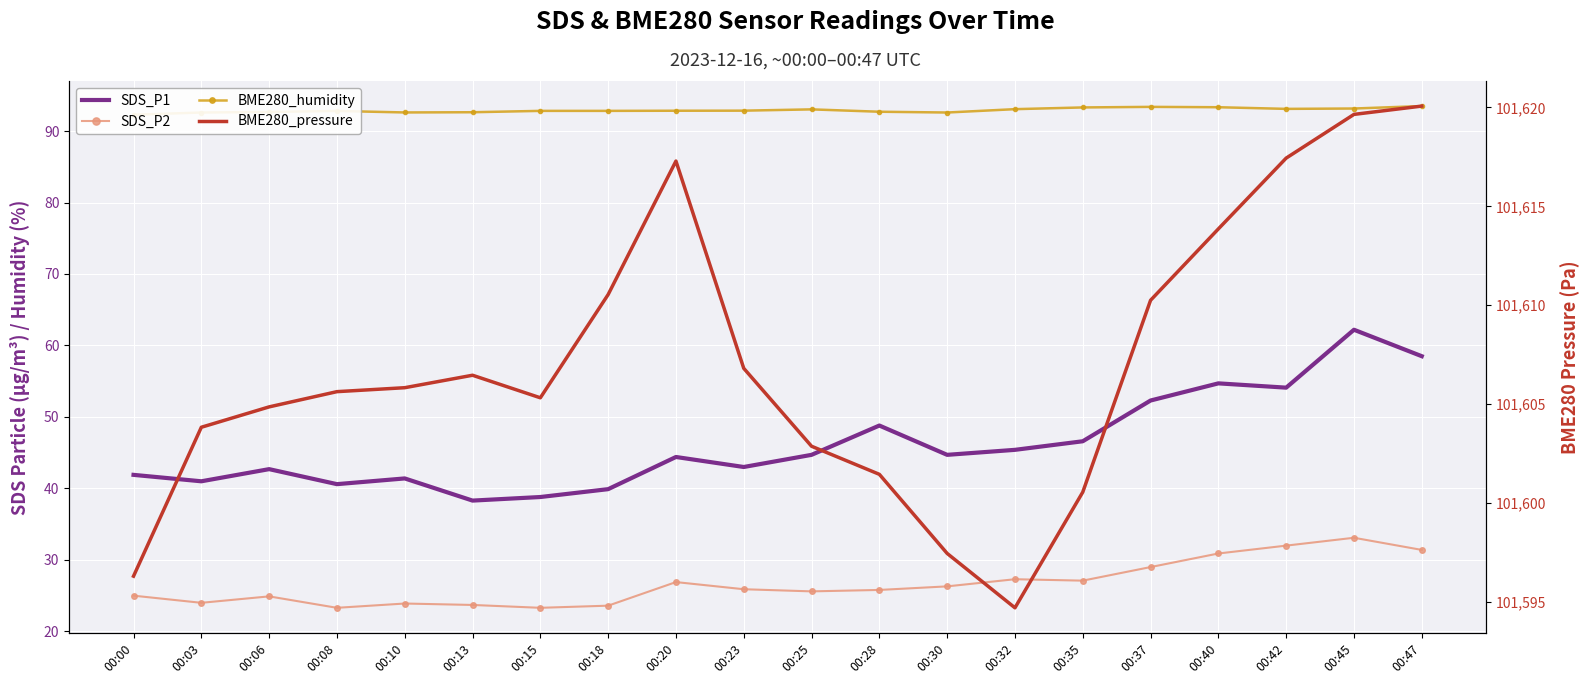

Which series has the largest range (max minus min)?

BME280_pressure